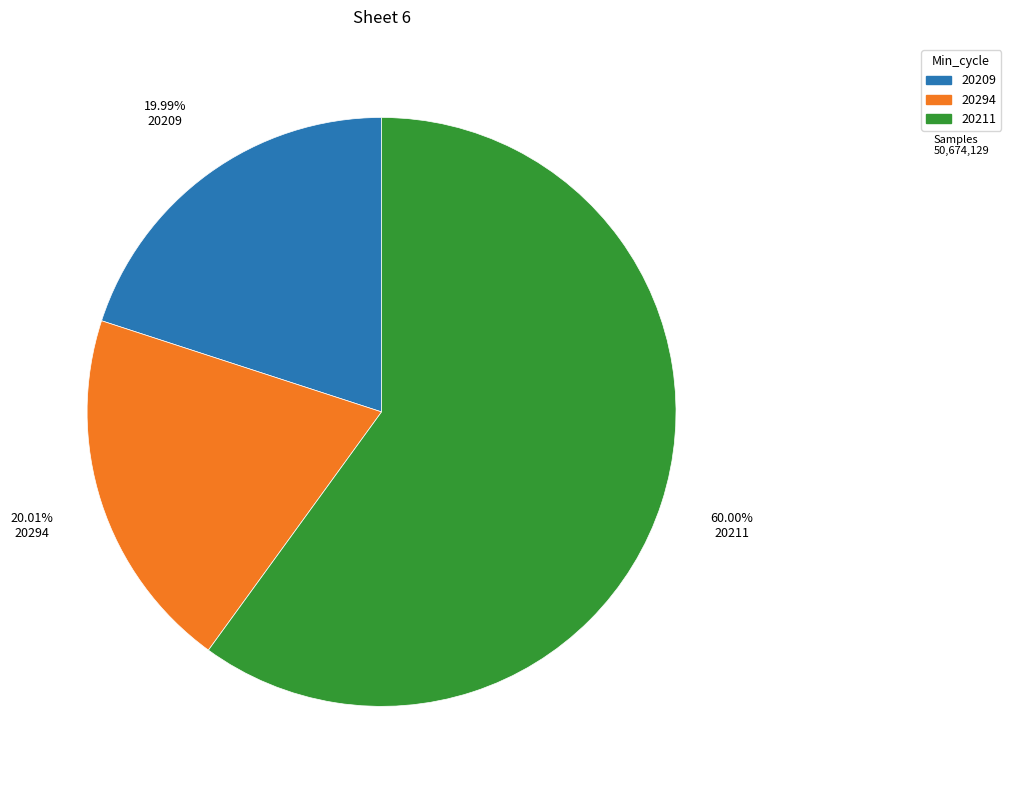

Is there any slice that represents more than half of the pie?

Yes